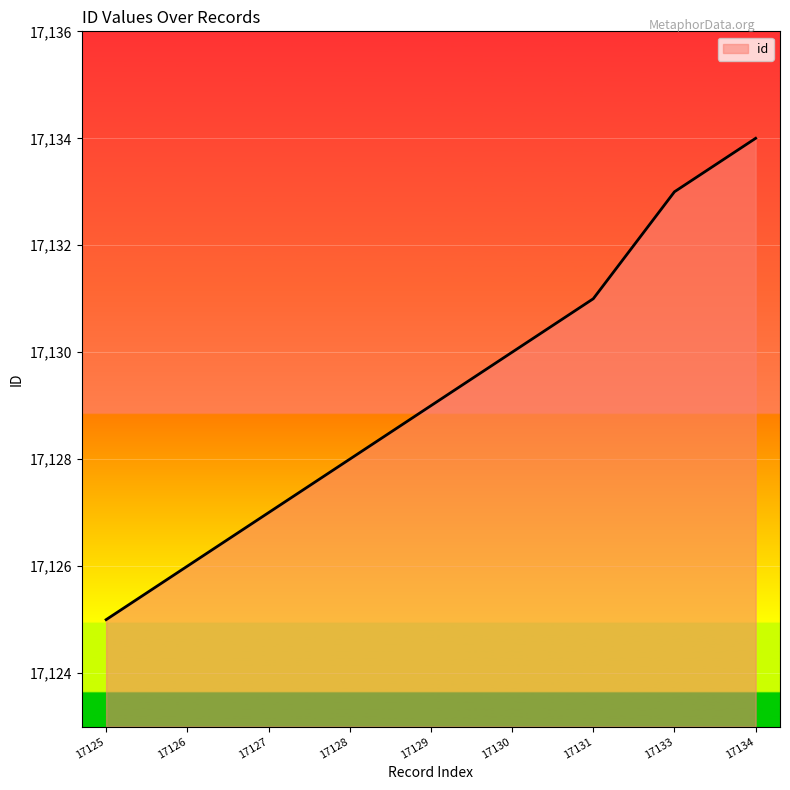

Rank the categories by value from highest to lowest.

17134, 17133, 17131, 17130, 17129, 17128, 17127, 17126, 17125